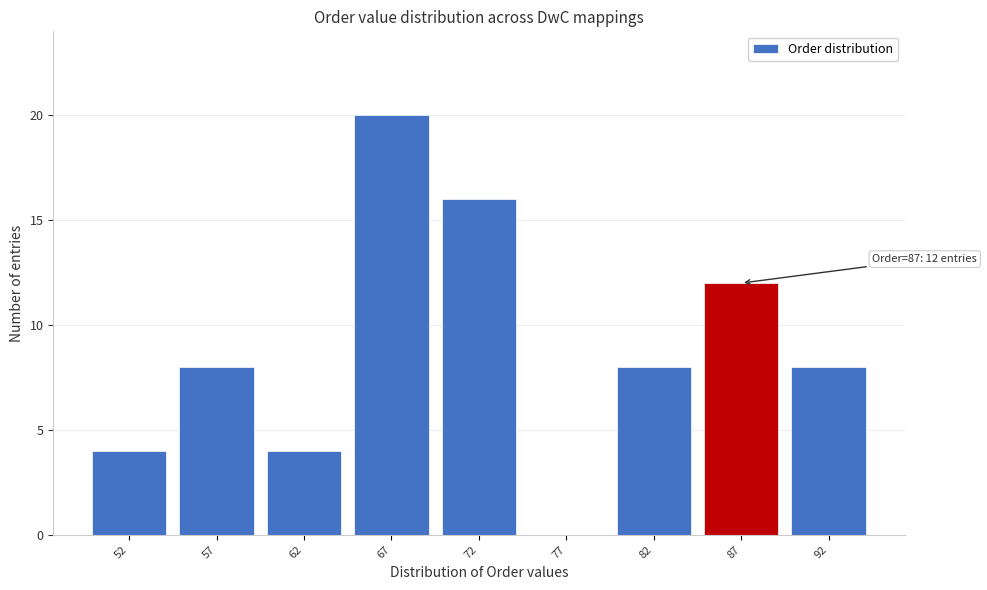

Which range on the x-axis has the tallest bar?

64.5 to 69.5